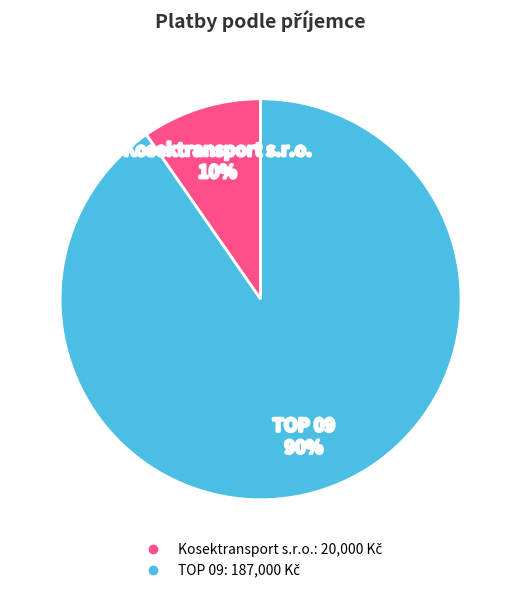

Rank the categories by value from lowest to highest.

Kosektransport s.r.o., TOP 09